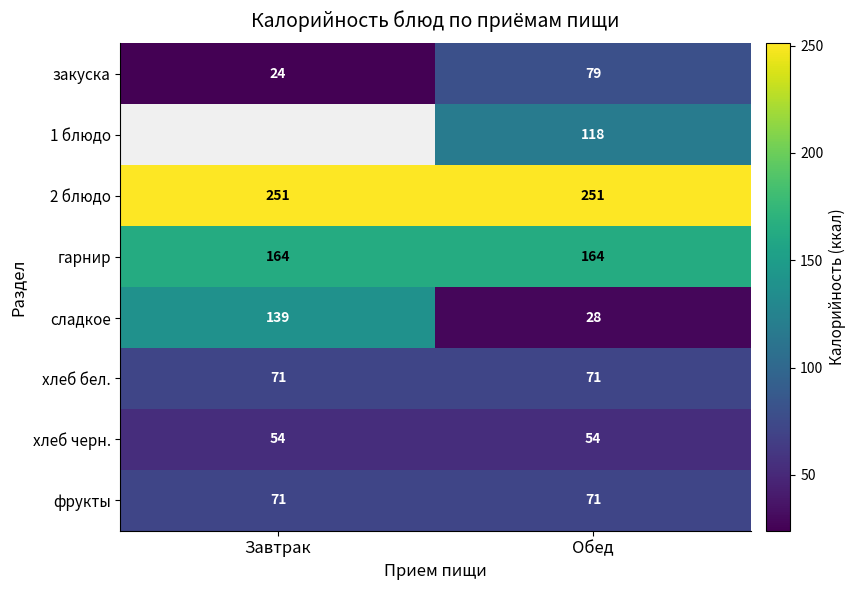

What is the average value of the хлеб черн. series?

54